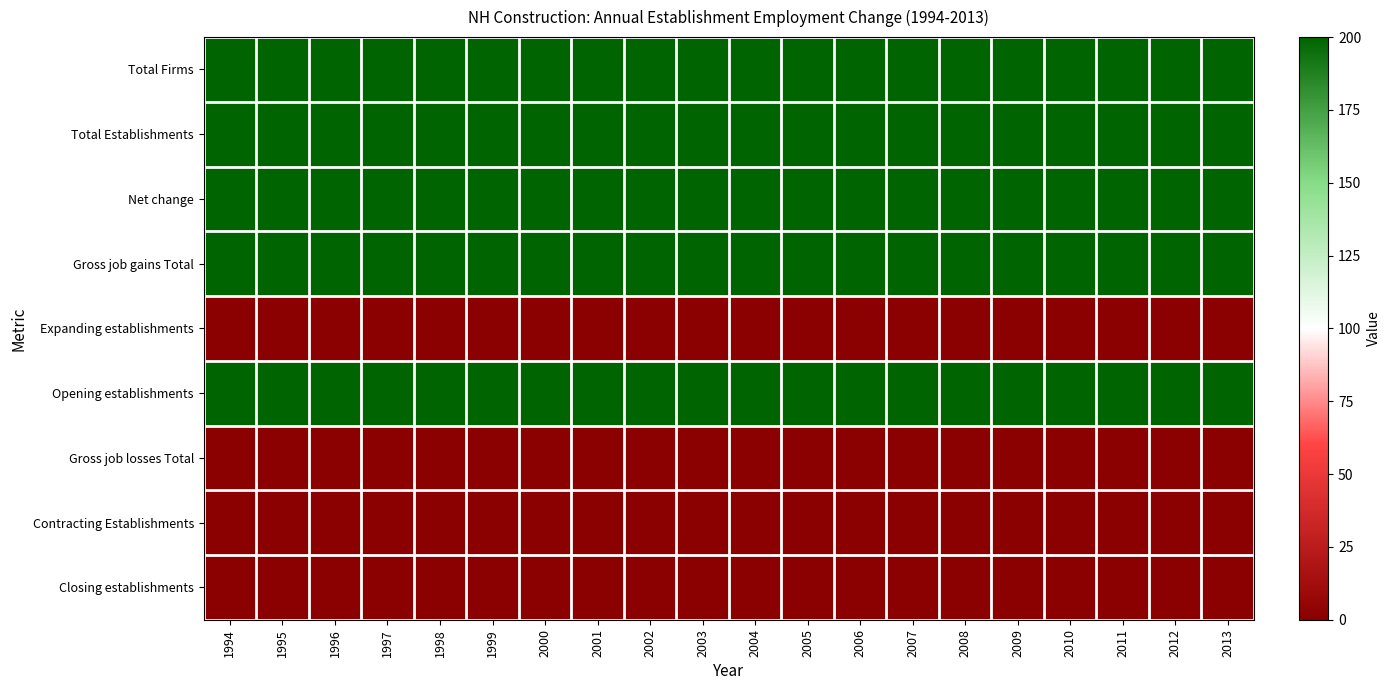

Which series changed the most between 2003 and 2010?

Total Firms